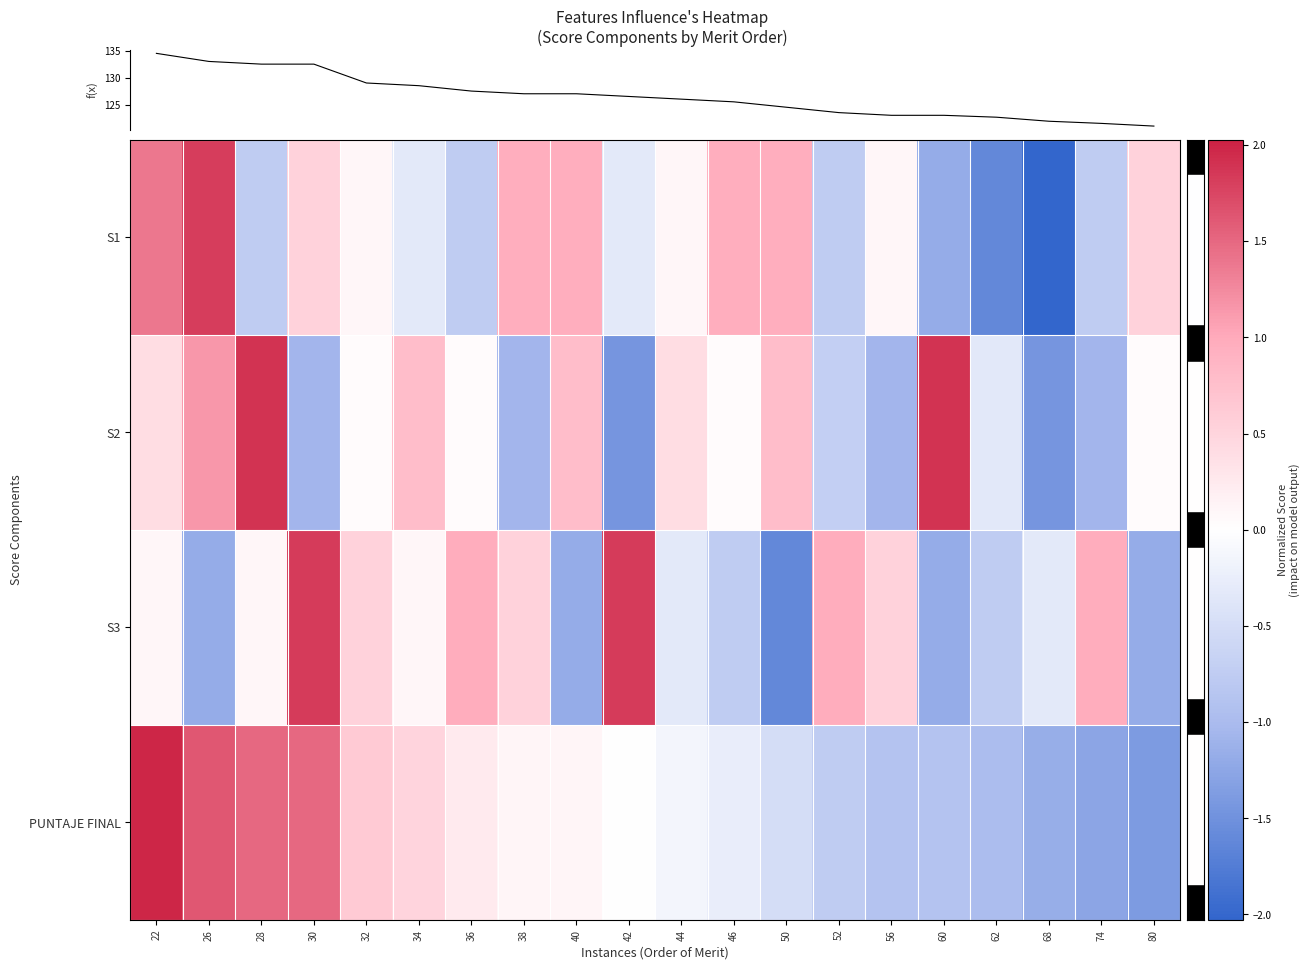

At which category does the chart reach its peak across all series?

22